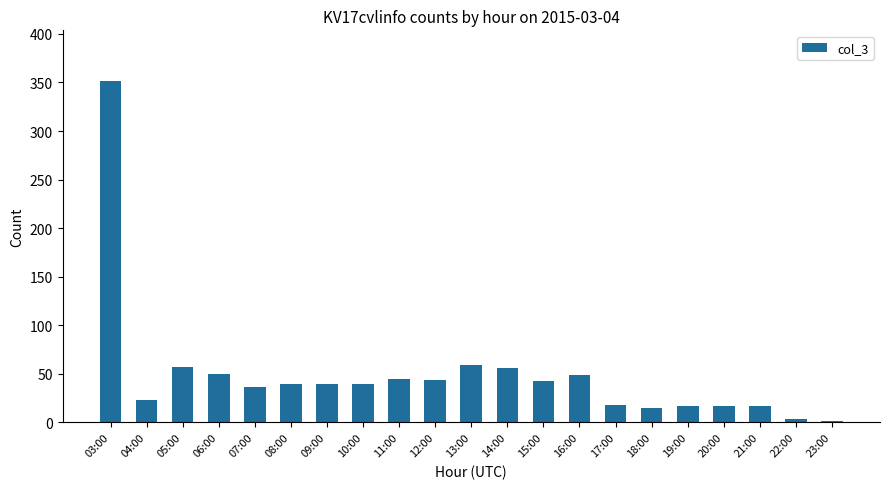

What is the sum of all values?

1020